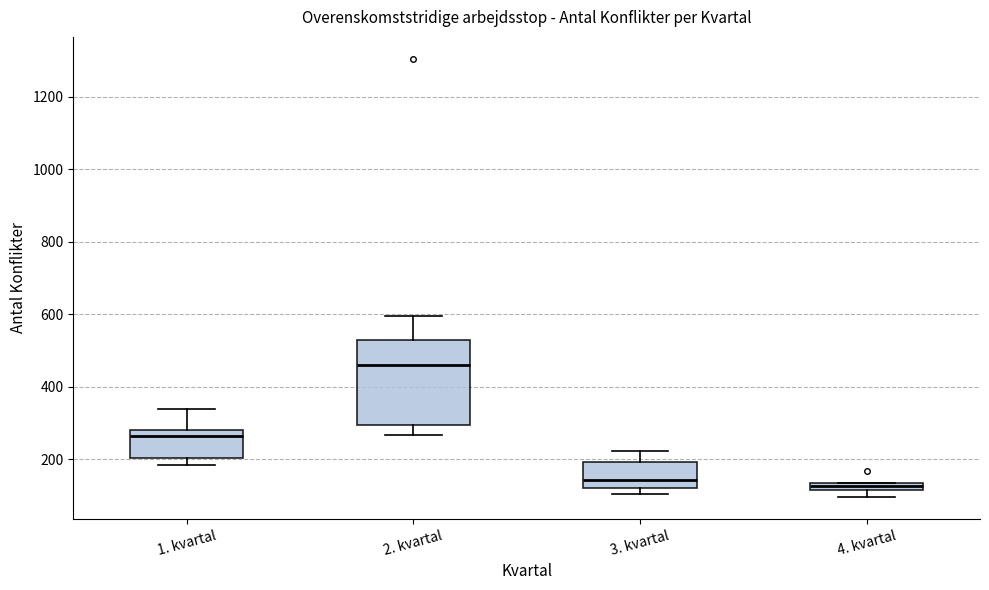

Where is the upper edge of the box for 1. kvartal on the y-axis? The values are not printed on the chart, so give them approximately, as read against the axis.

280